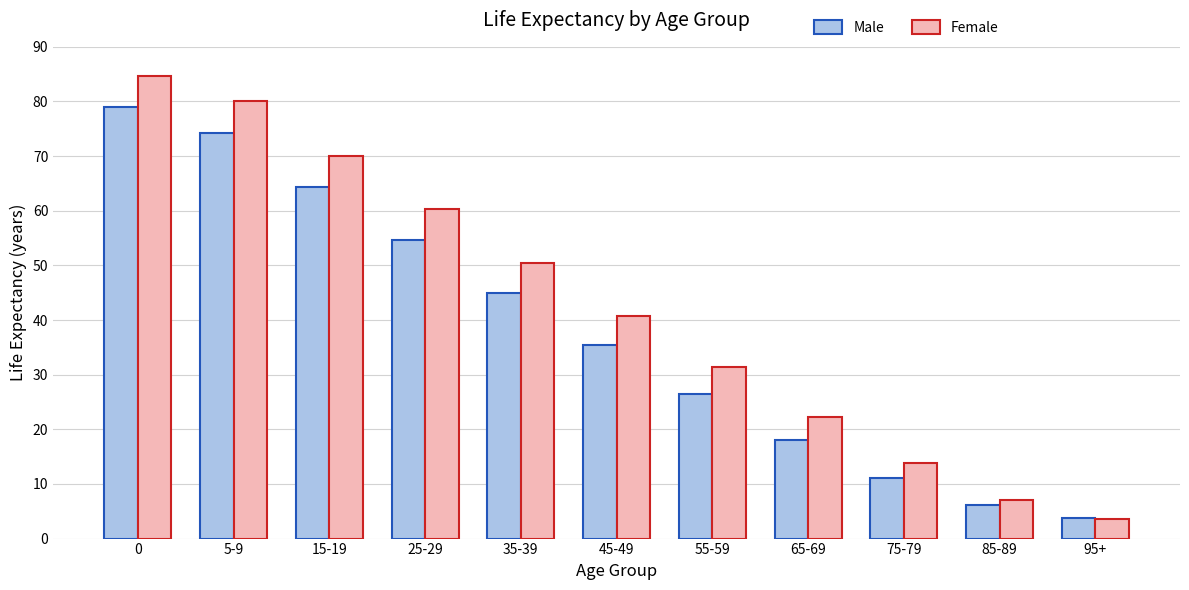

Does the chart contain any negative values?

No